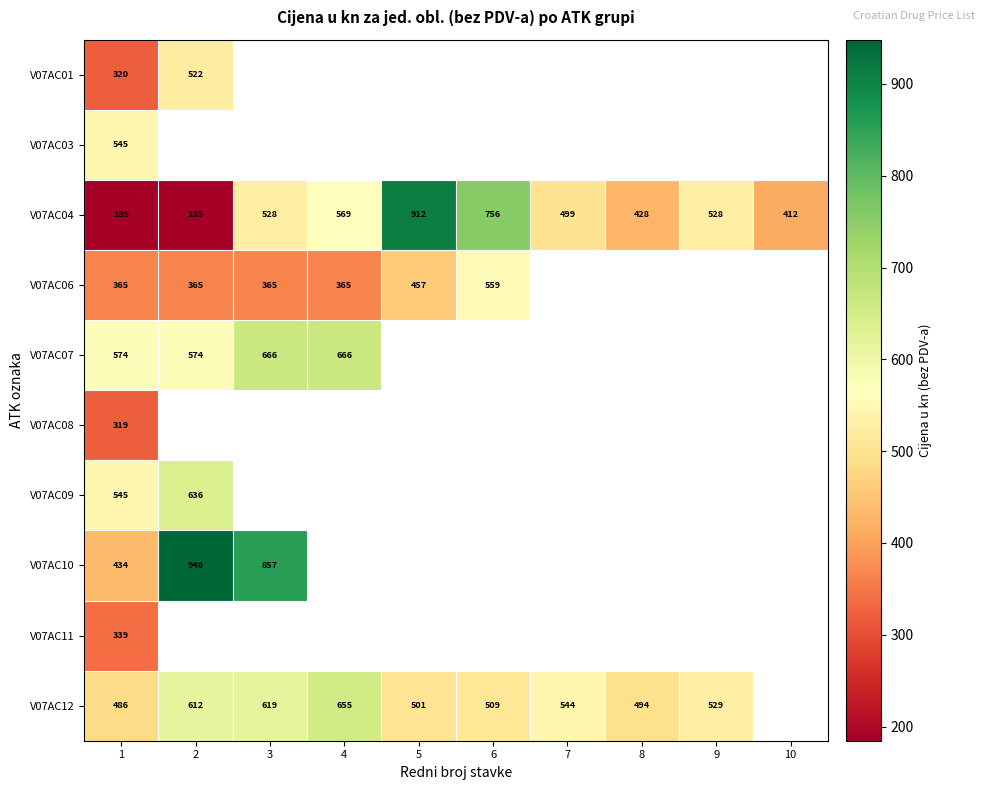

Which series has the widest spread of values?

V07AC04